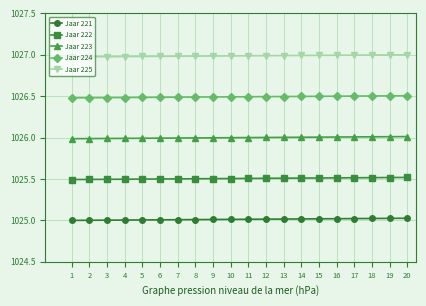

List the series in order of their peak value, lowest first.

Jaar 221, Jaar 222, Jaar 223, Jaar 224, Jaar 225